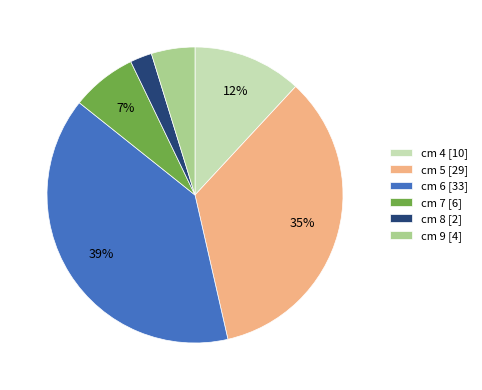

Does cm 7 [6] account for over 50% of the chart?

No